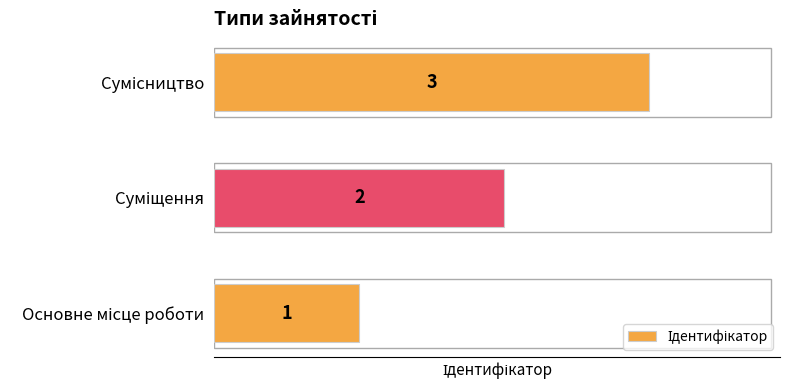

What is the maximum value shown in the chart?

3